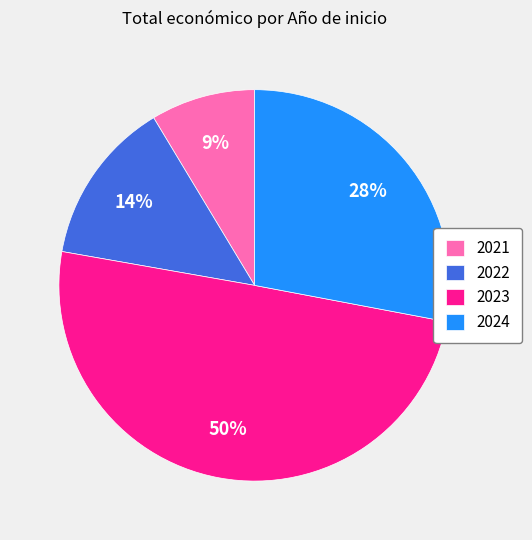

Do 2021 and 2023 together represent more than half of the pie?

Yes